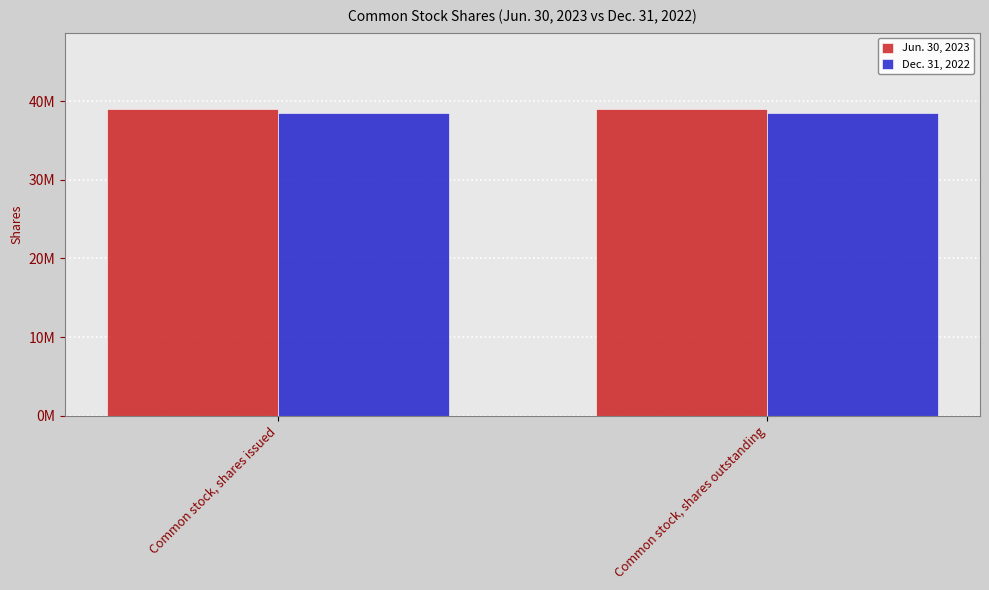

True or false: Jun. 30, 2023 has a value of 38971426 at Common stock, shares issued.

True